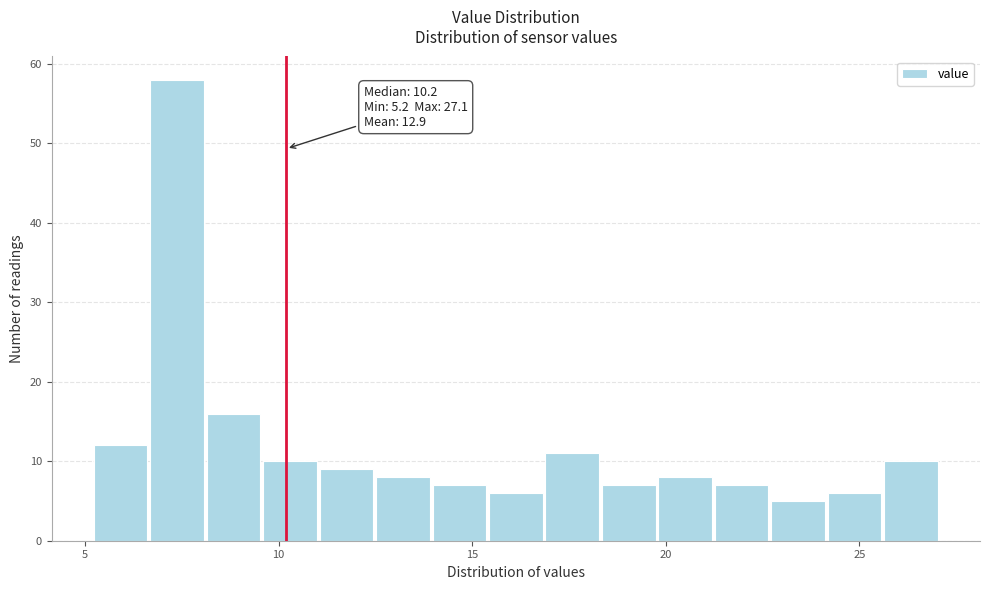

Around what value on the x-axis is the tallest bar? Give the approximate position of its centre, as read against the axis.

7.5